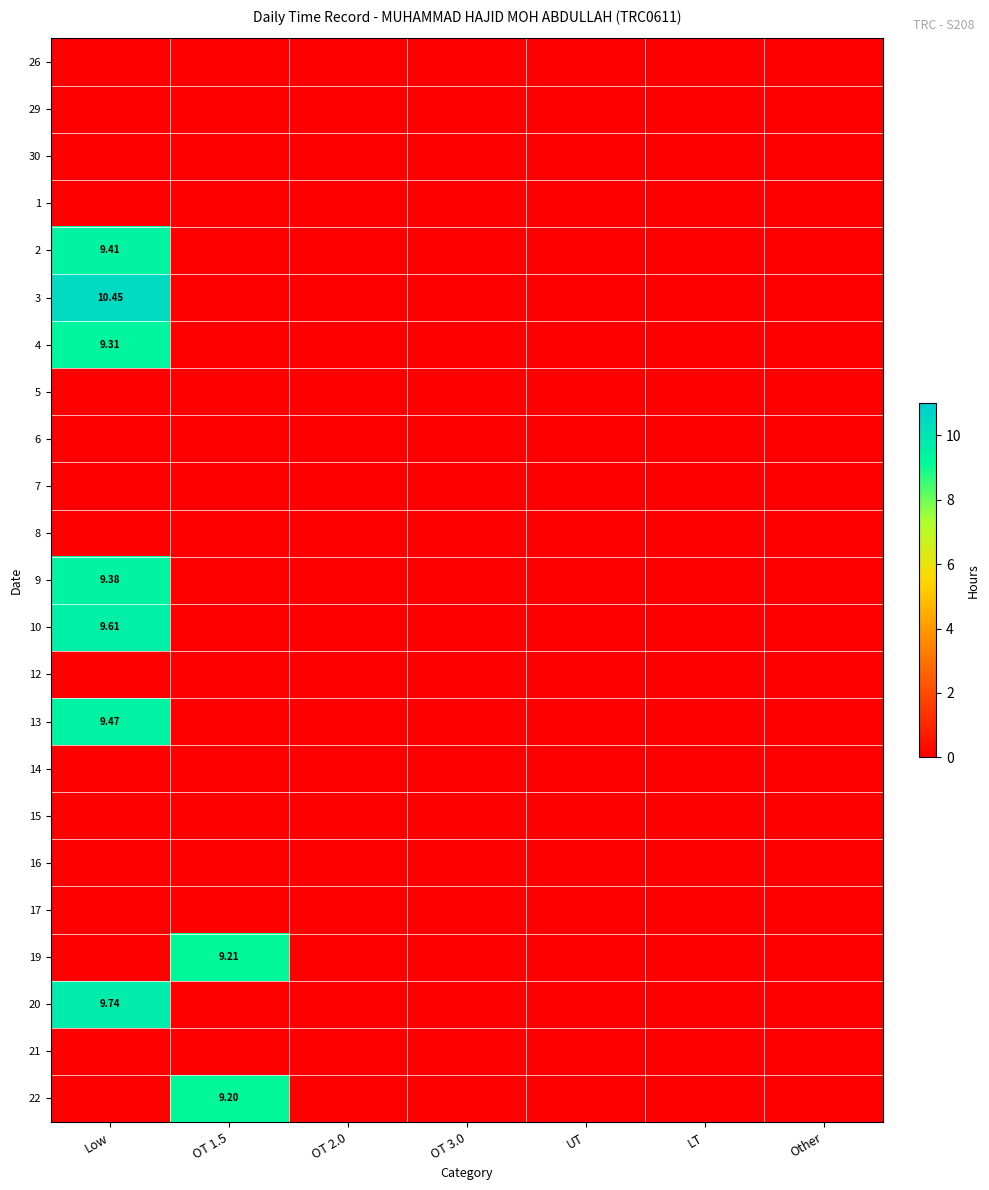

Count the number of data series in this chart.

23